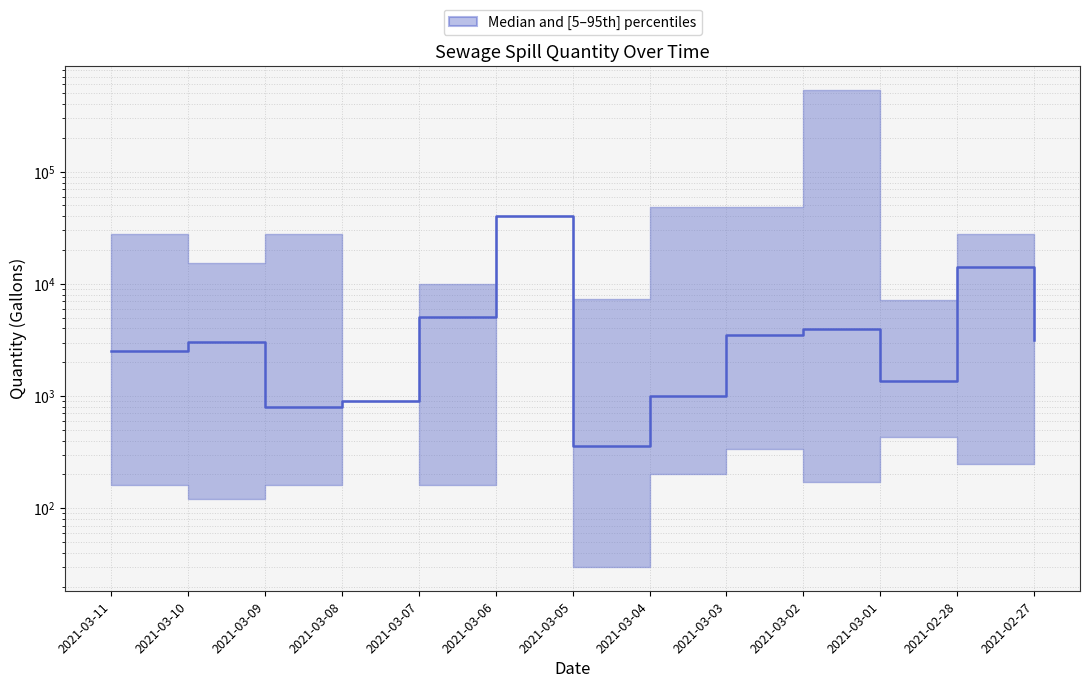

The chart shows a value of 40559 at 2021-03-06. True or false?

True